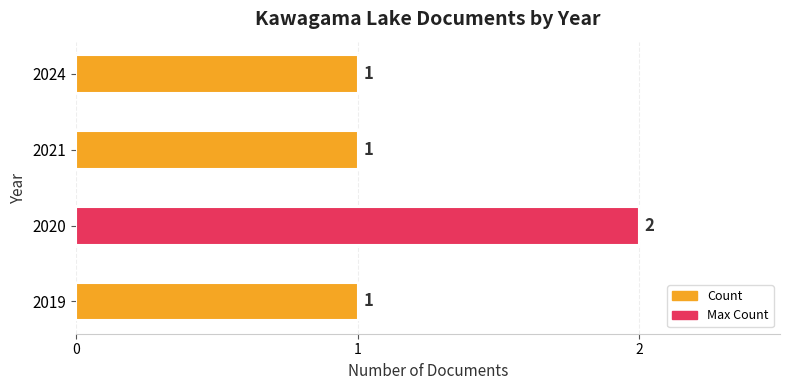

The value at 2021 is 1. True or false?

True